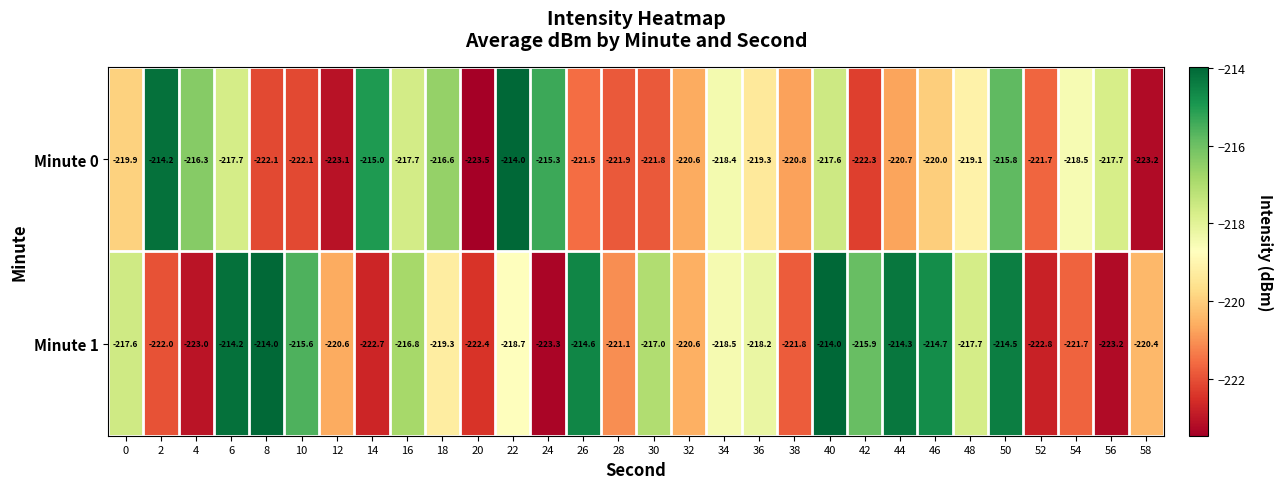

Is the value of Minute 1 at 56 greater than the value of Minute 0 at 8?

No